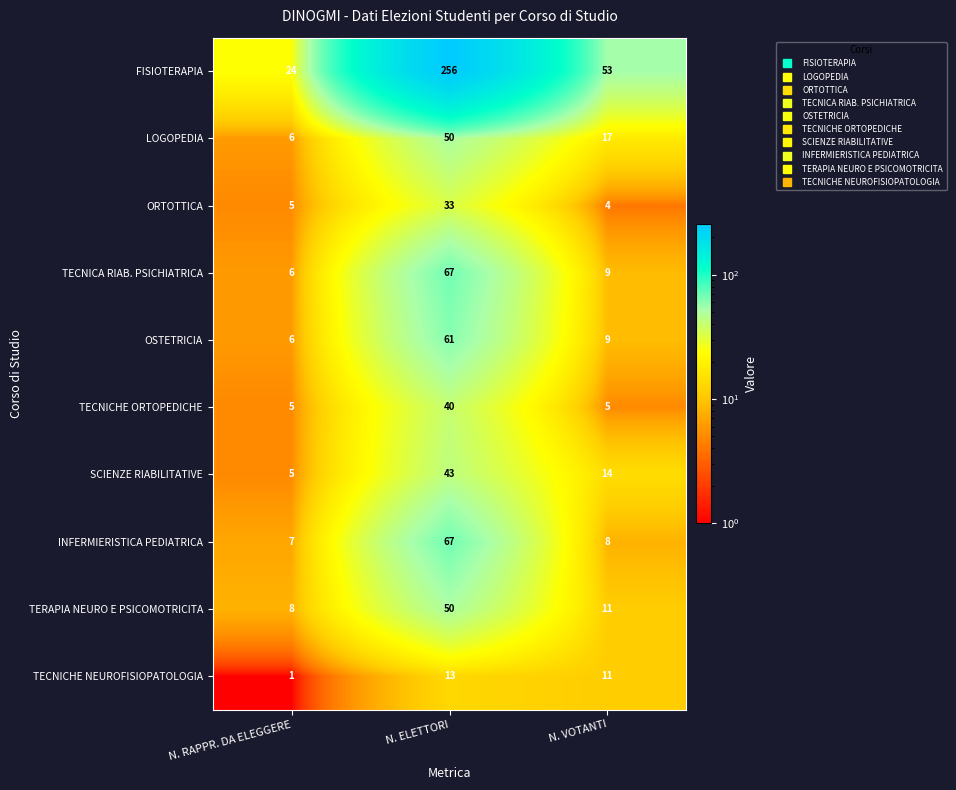

Which series has the largest total across all categories?

FISIOTERAPIA